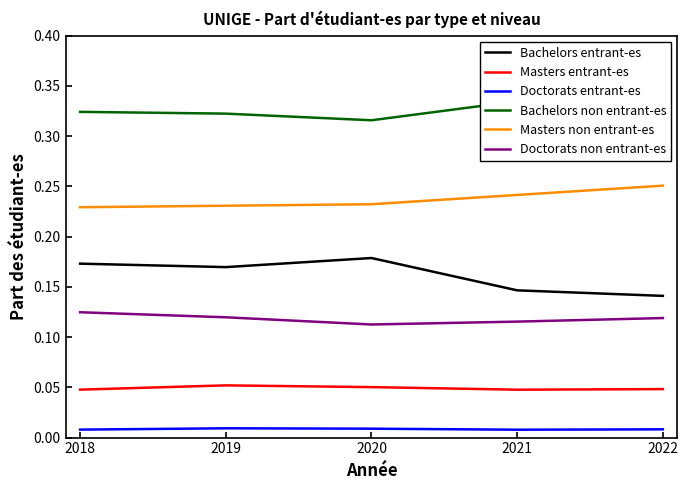

What value does the Masters non entrant-es series have at 2020?

0.2